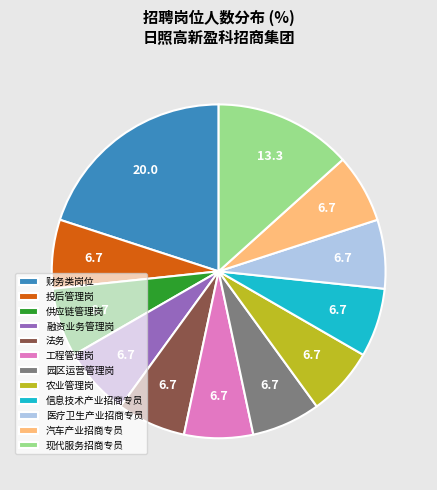

How many segments does this pie chart have?

12